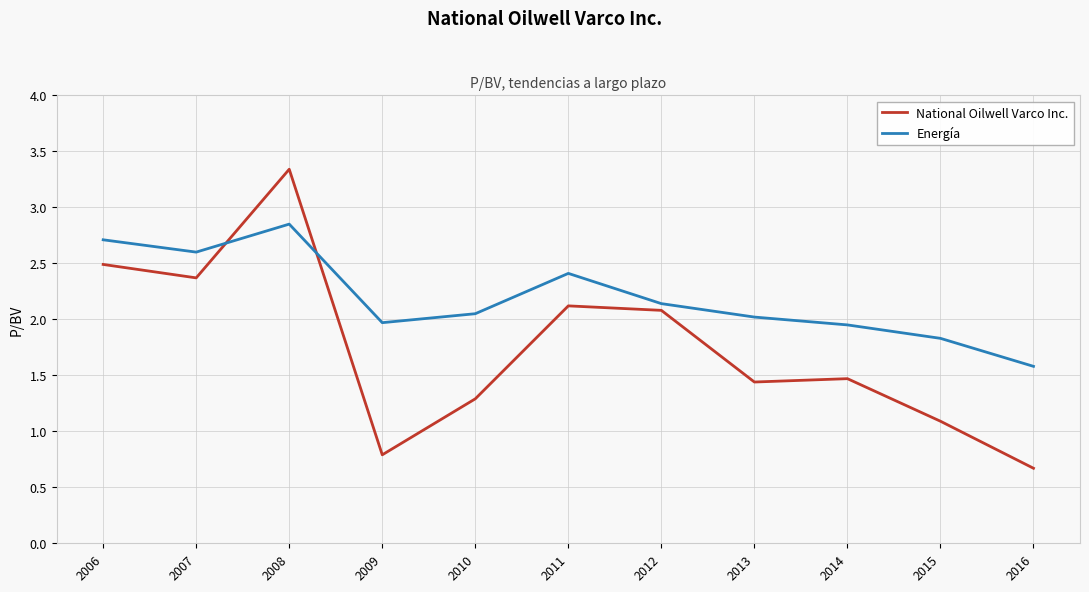

Where do Energía and National Oilwell Varco Inc. first cross each other?

2007 and 2008